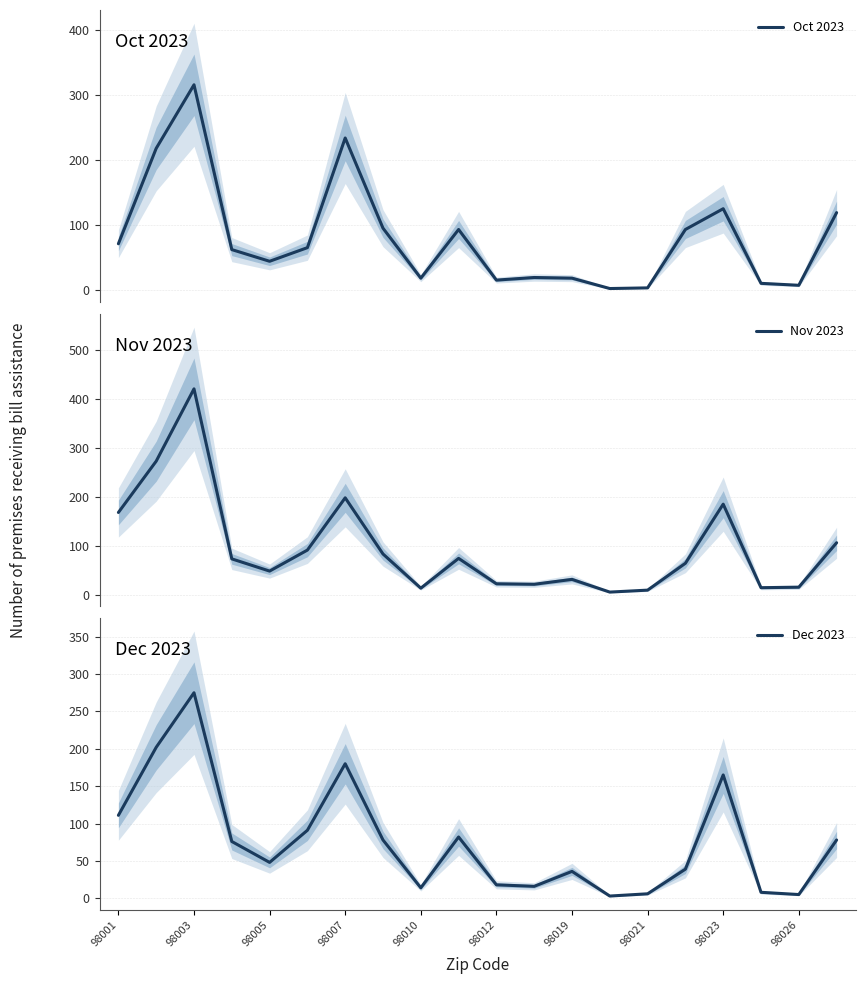

At which label does Dec 2023 reach its peak?

98003